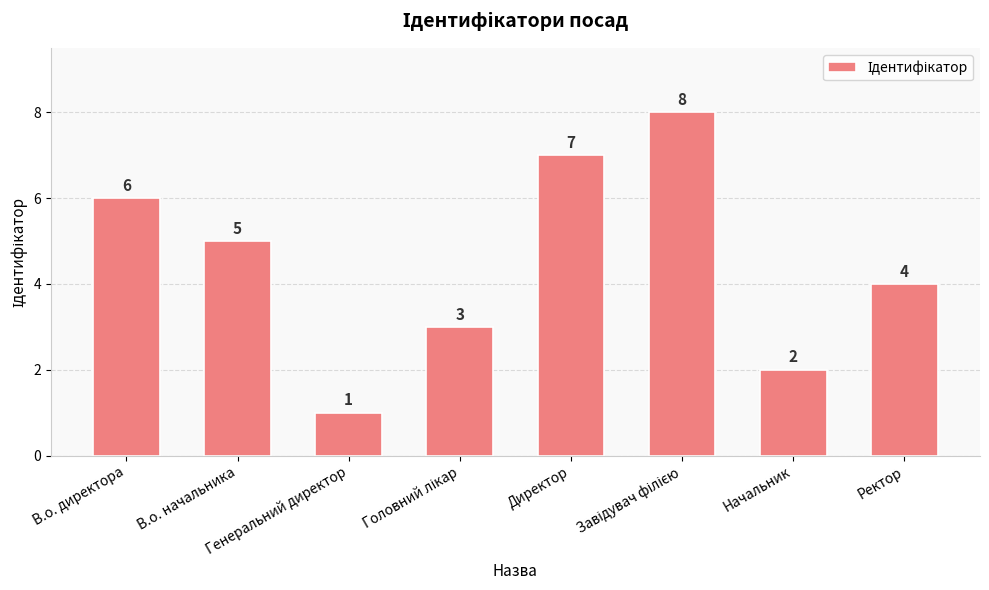

What is the minimum value shown in the chart?

1